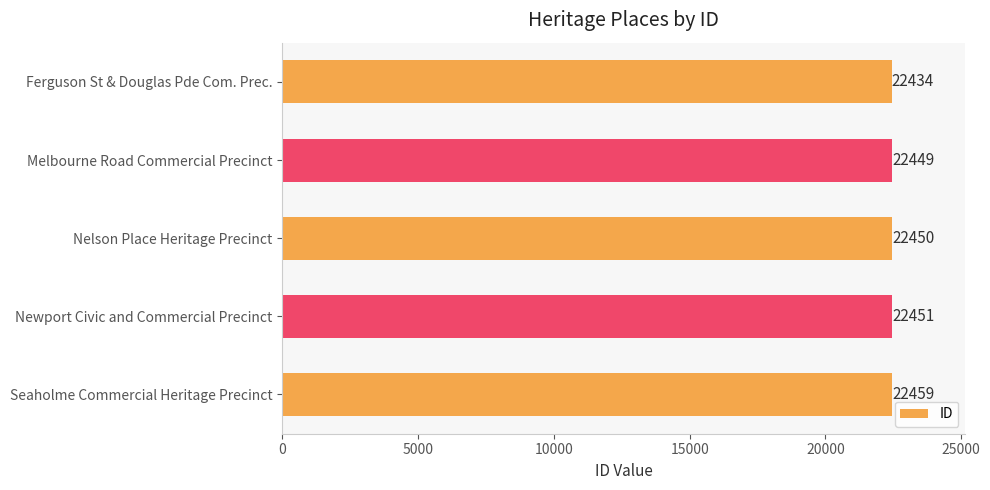

What is the sum of all values?

112243